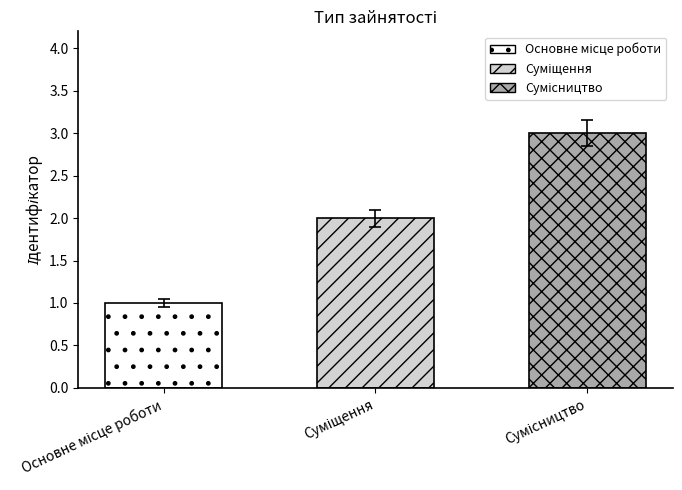

What is the maximum value shown in the chart?

3